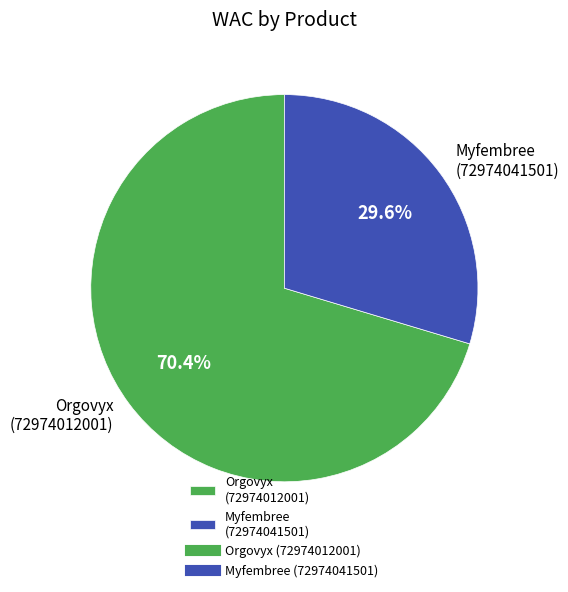

Is there a majority slice in this chart?

Yes